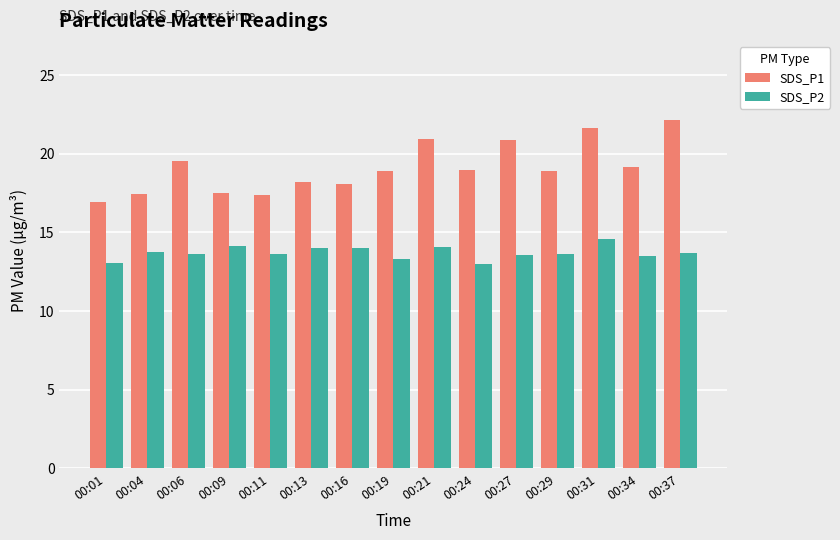

What is the minimum value for SDS_P2?

13.0